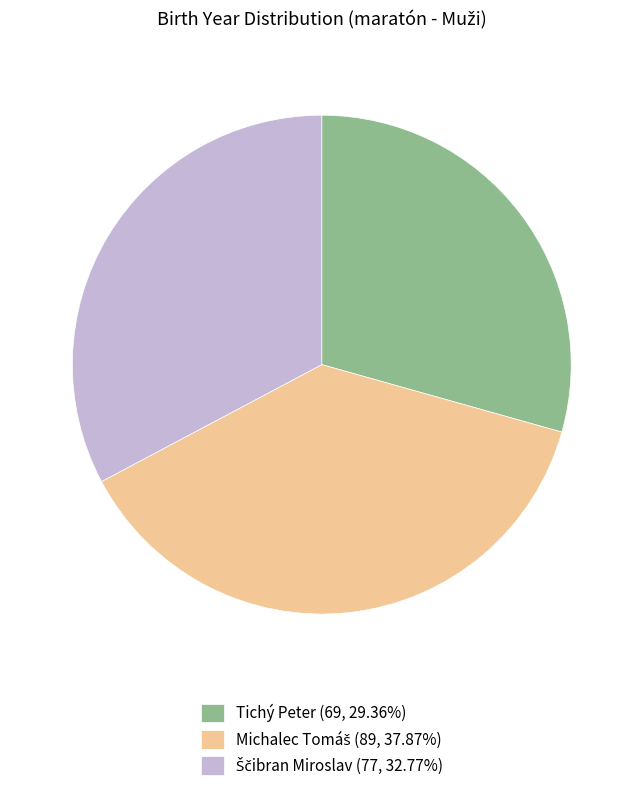

Which slice is the smallest?

Tichý Peter